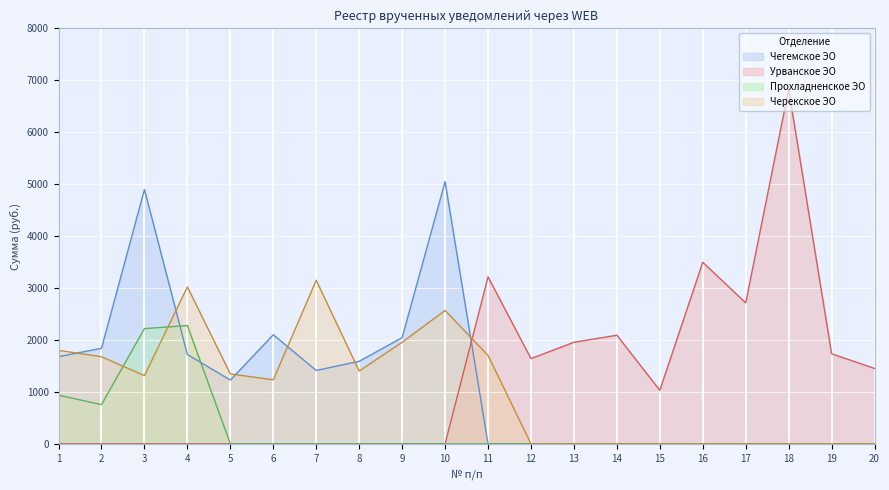

What is the difference between the maximum and minimum values in the Прохладненское ЭО series?

2276.9